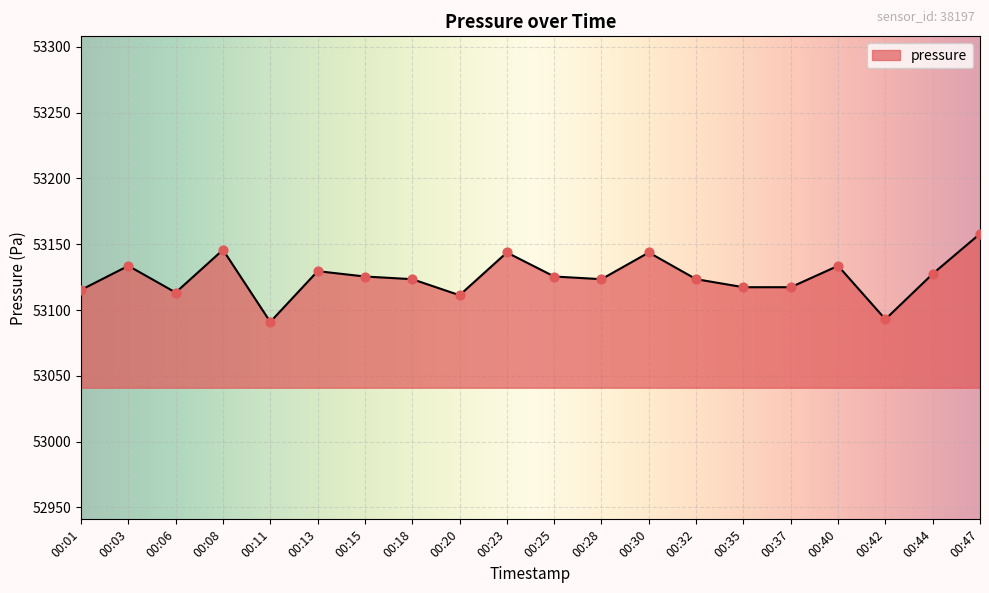

Approximately how many times larger is the value at 00:28 compared to 00:32?

1.0